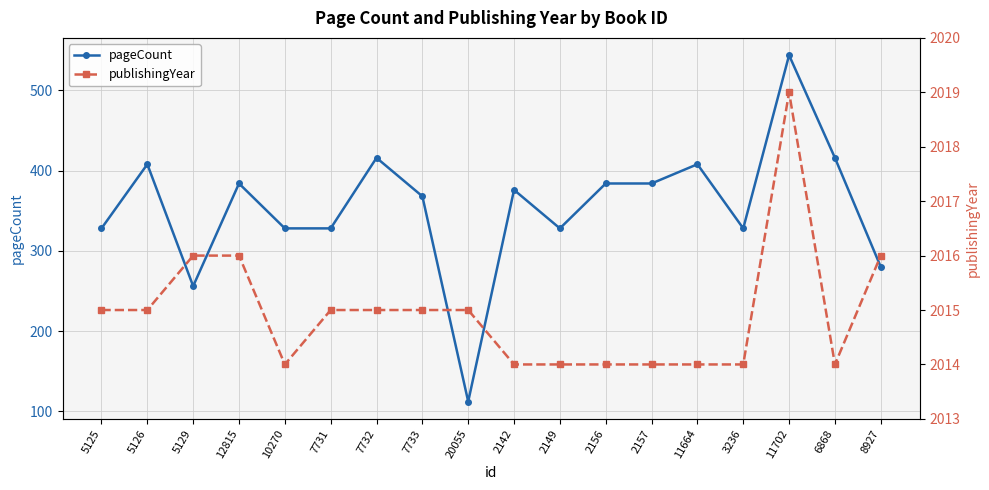

Reading left to right, what are all the values shown in this chart?

pageCount: 5125=328	5126=408	5129=256	12815=384	10270=328	7731=328	7732=416	7733=368	20055=112	2142=376	2149=328	2156=384	2157=384	11664=408	3236=328	11702=544	6868=416	8927=280
publishingYear: 5125=2015	5126=2015	5129=2016	12815=2016	10270=2014	7731=2015	7732=2015	7733=2015	20055=2015	2142=2014	2149=2014	2156=2014	2157=2014	11664=2014	3236=2014	11702=2019	6868=2014	8927=2016